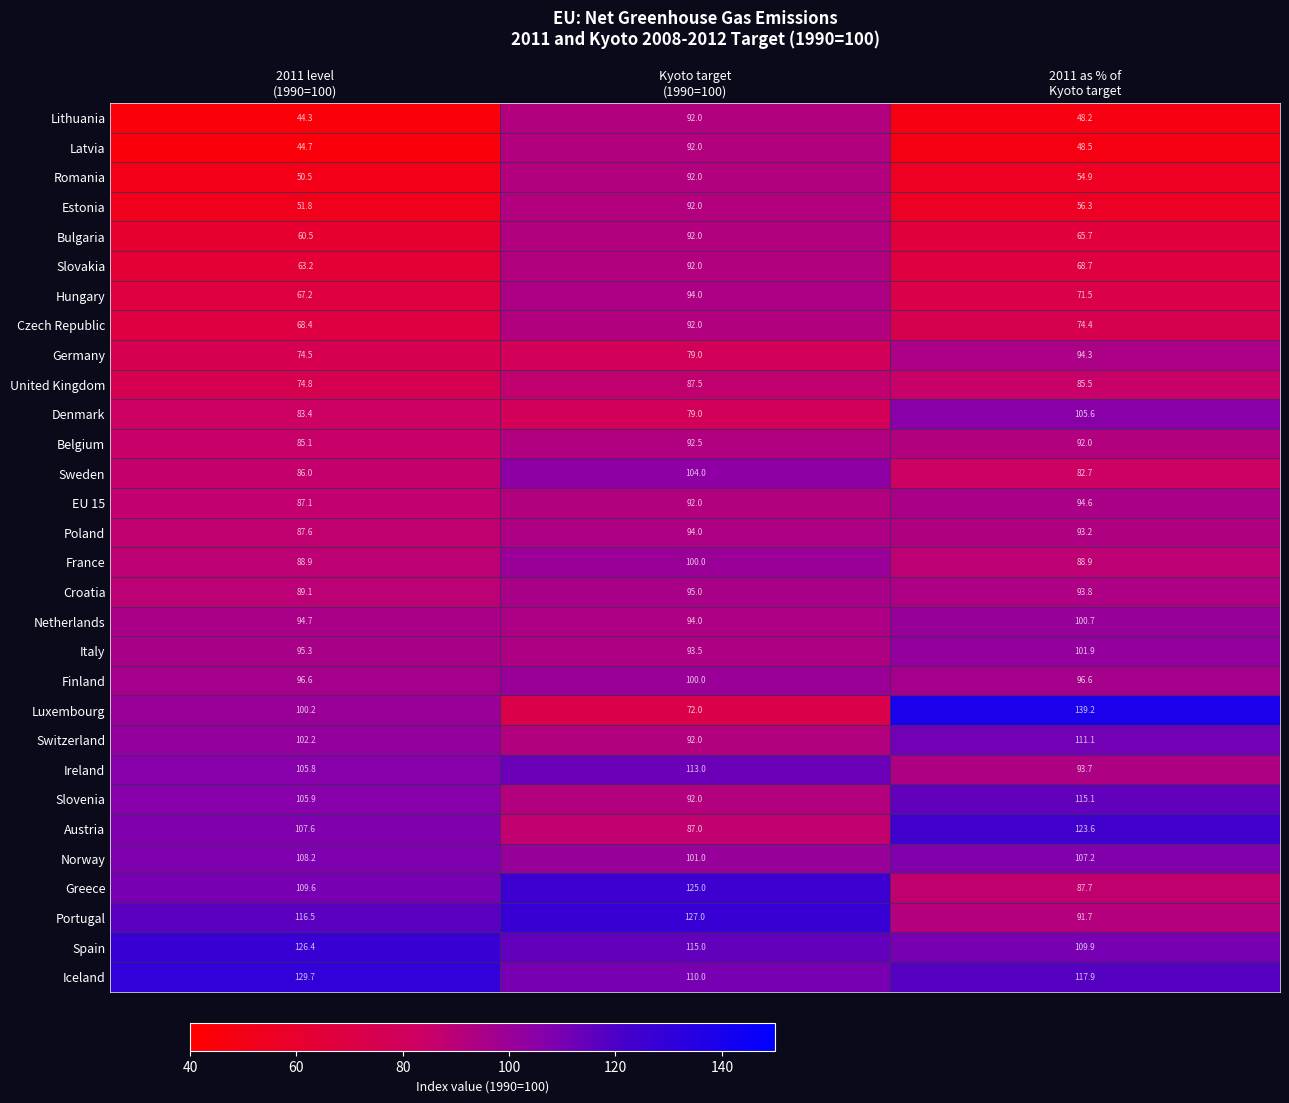

What is the maximum value shown in the chart?

139.2